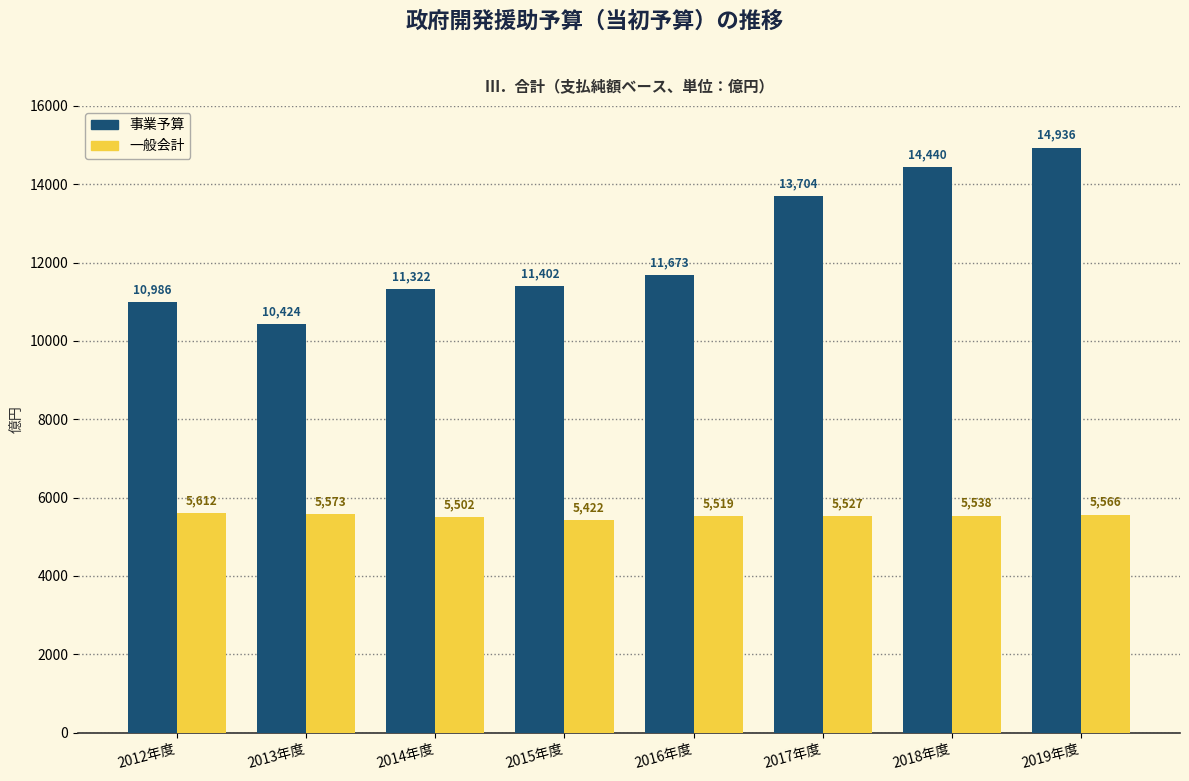

What value does the 事業予算 series have at 2015年度, to the nearest 50?

11400